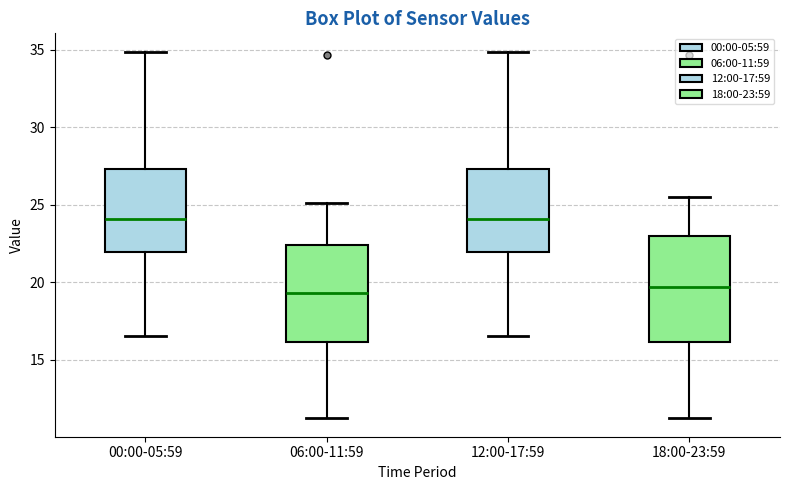

Where is the upper edge of the box for 06:00-11:59 on the y-axis? The values are not printed on the chart, so give them approximately, as read against the axis.

22.5